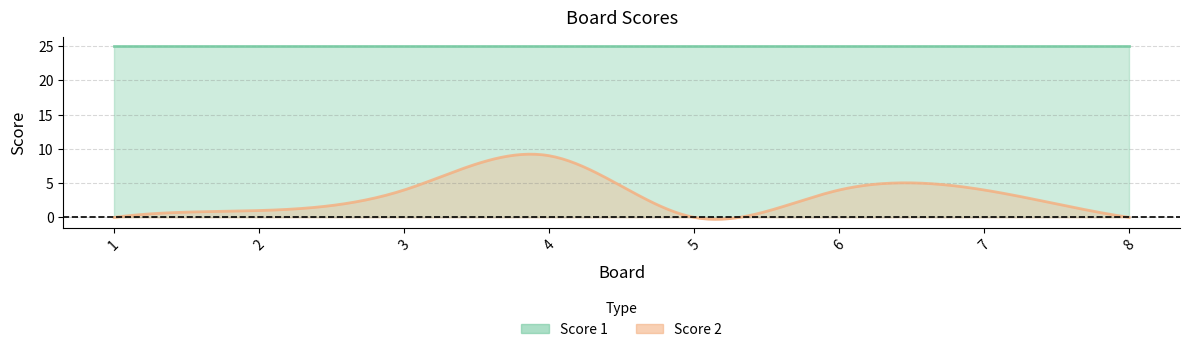

Reading left to right, transcribe all the data shown in this chart.

Score 2: 1=0	2=1	3=4	4=9	5=0	6=4	7=4	8=0
Score 1: 1=25	2=25	3=25	4=25	5=25	6=25	7=25	8=25